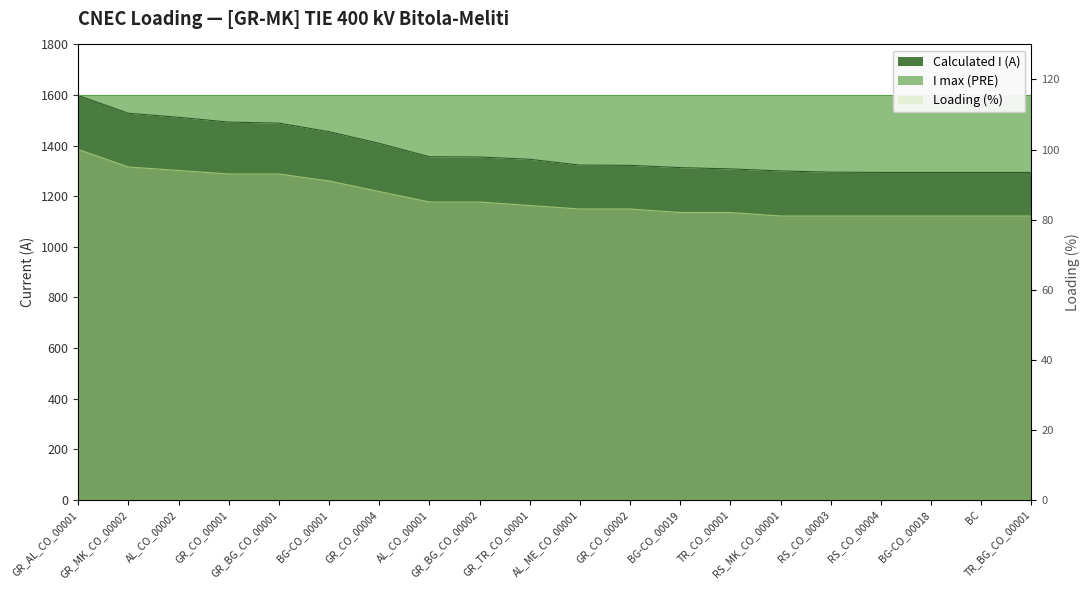

True or false: Calculated I (A) and Loading (%) intersect in this chart.

False